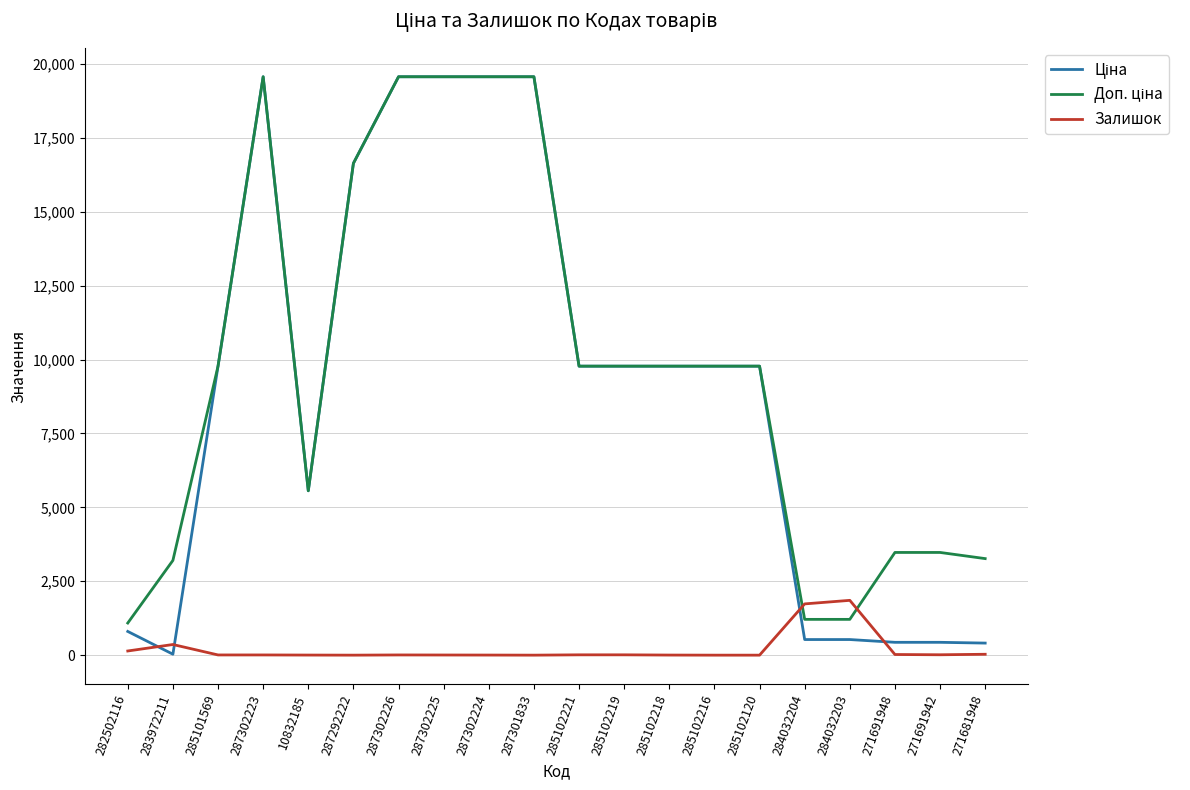

What is the maximum value shown in the chart?

19564.9